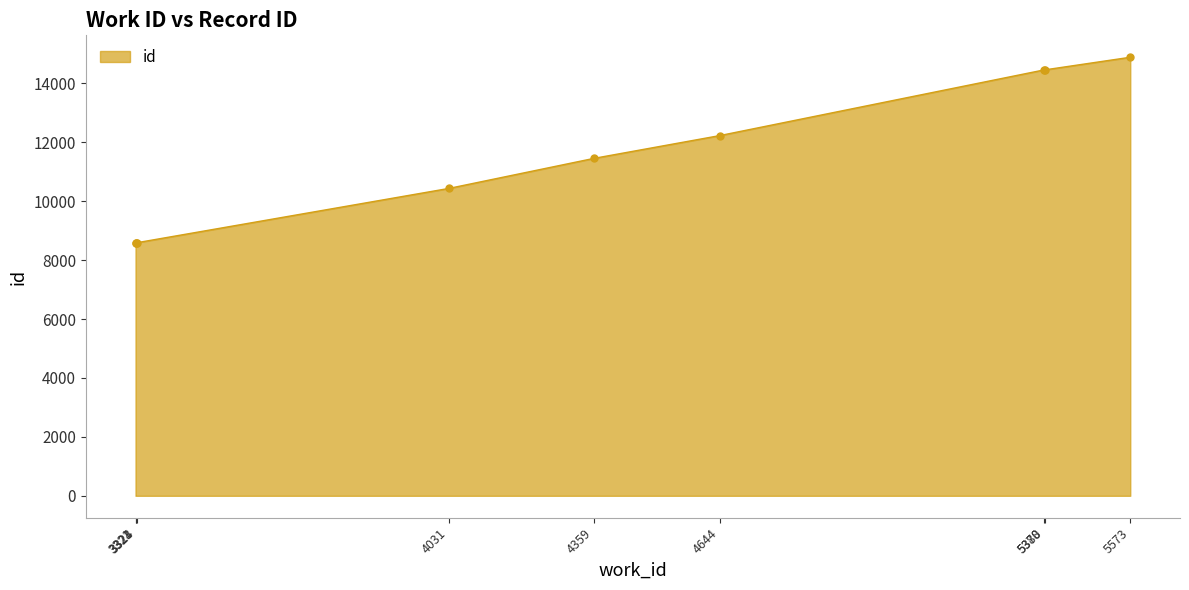

What is the greatest value displayed?

14888